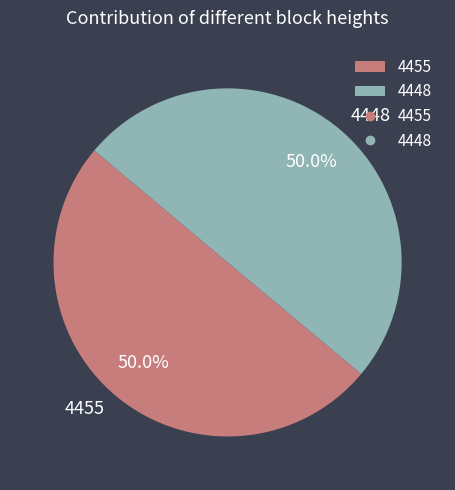

Approximately how many times larger is the value at 4448 compared to 4455?

1.0